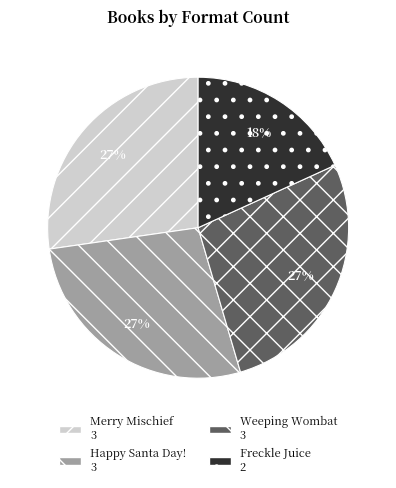

True or false: Freckle Juice accounts for 18% of the total.

True